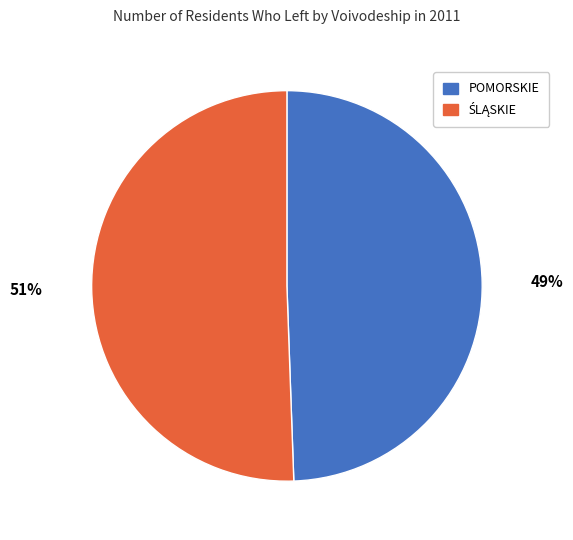

To the nearest percent, what percentage of the pie is POMORSKIE?

49%